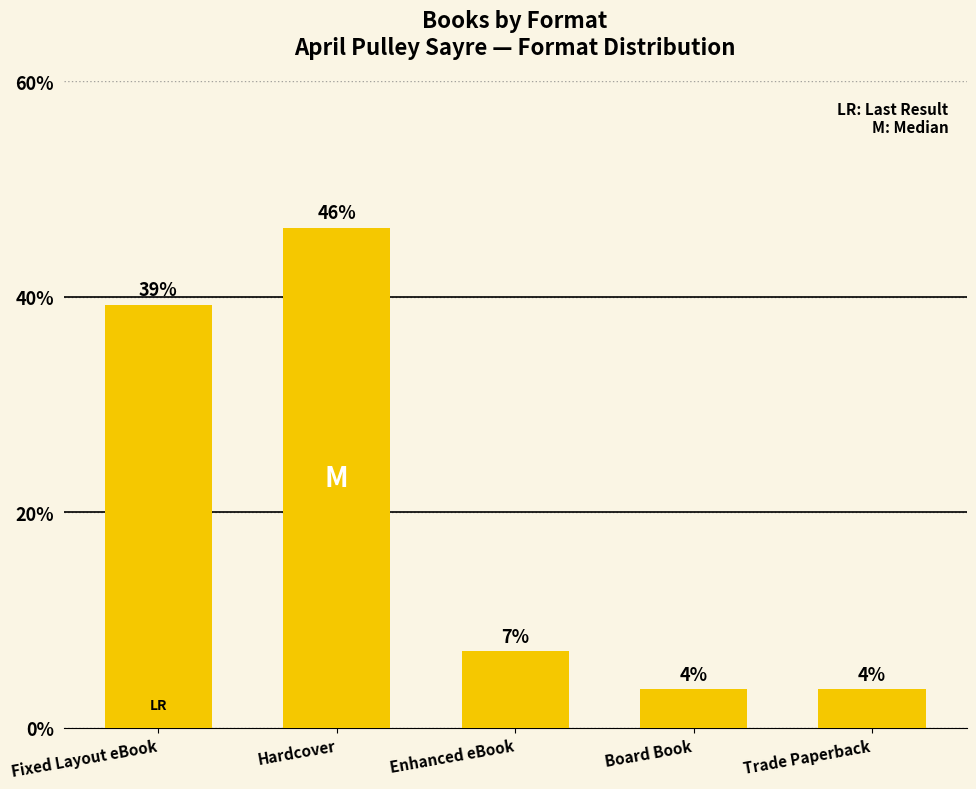

Rank the categories by value from highest to lowest.

Hardcover, Fixed Layout eBook, Enhanced eBook, Board Book, Trade Paperback